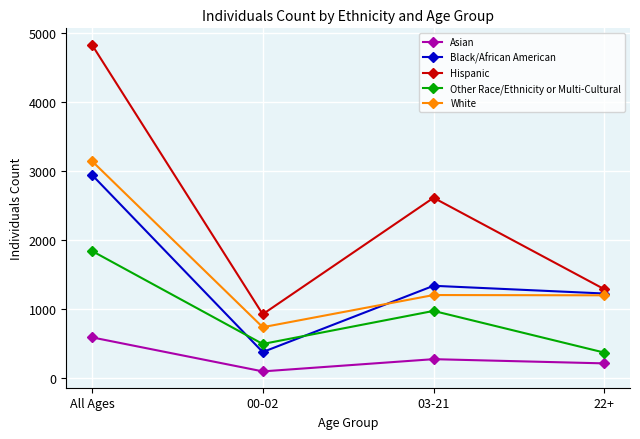

True or false: Black/African American and White intersect in this chart.

True